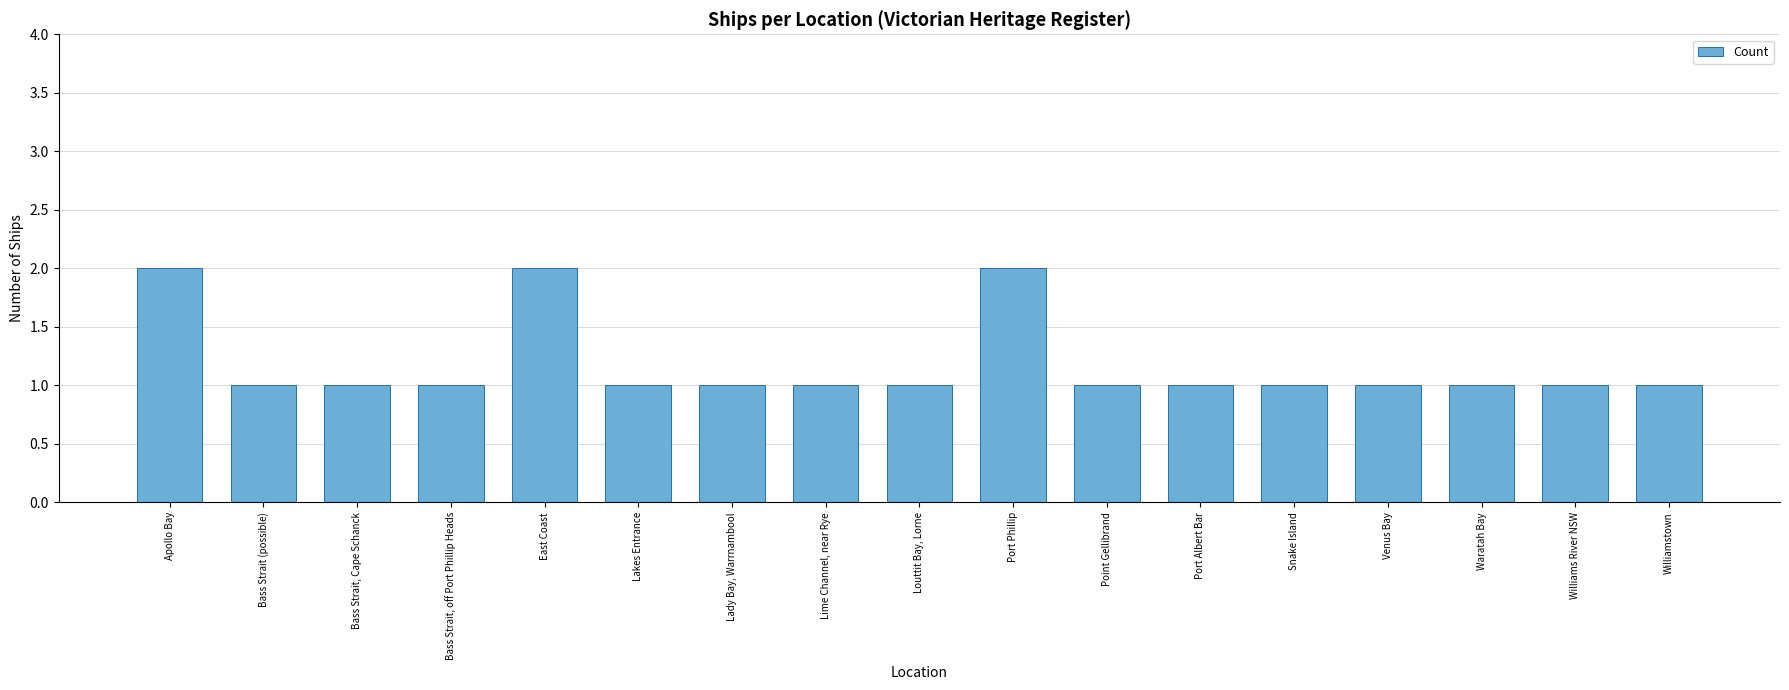

What is the minimum value shown in the chart?

1